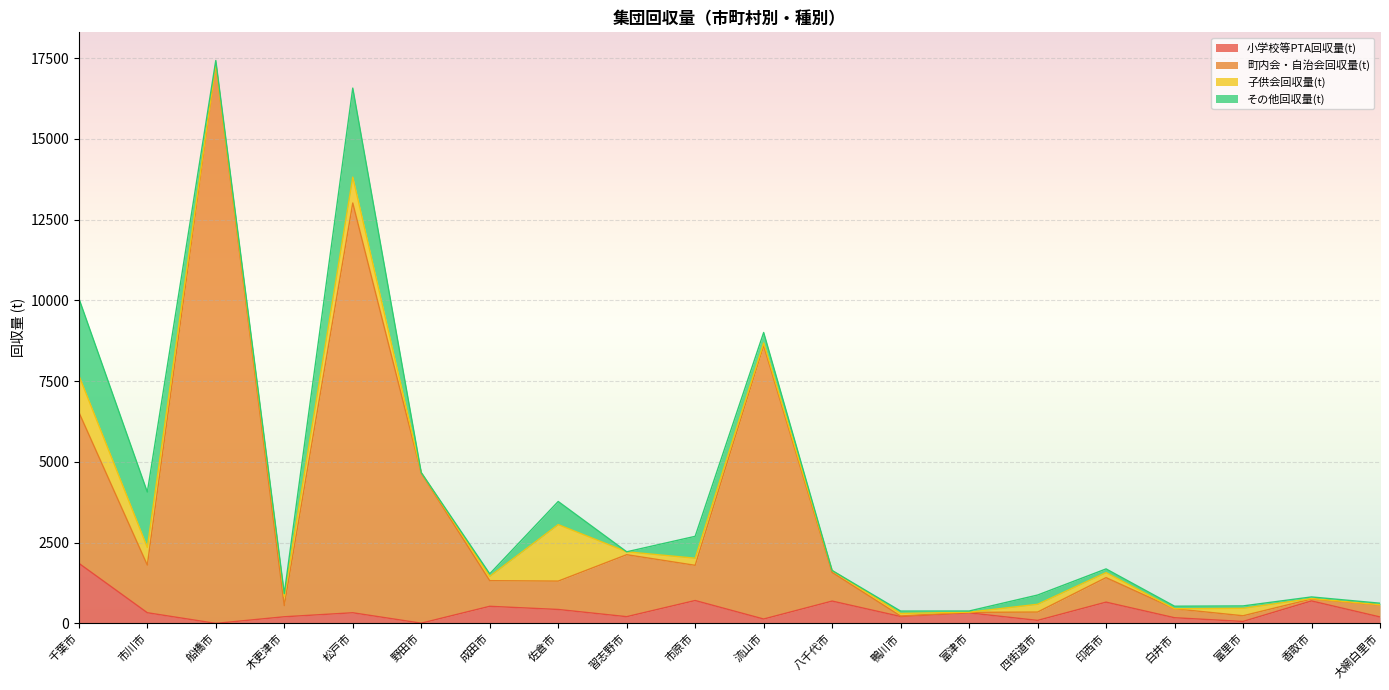

Where does the 町内会・自治会回収量(t) series first go above 1417?

千葉市